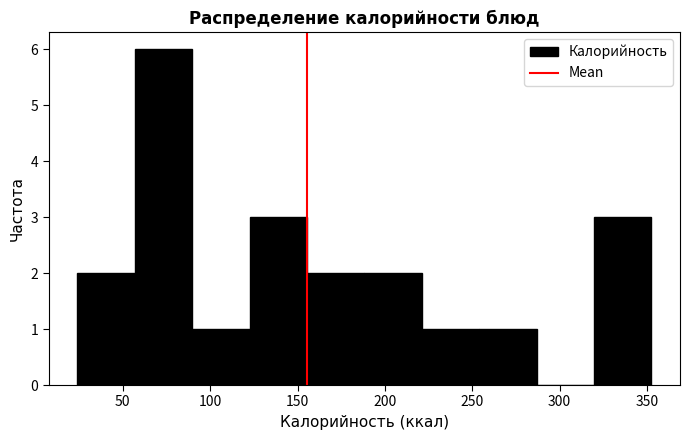

Reading left to right, transcribe this chart: for each bar, give the range it covers on the x-axis and its height. Neither the bar edges nor the heights are printed on the chart, so give them approximately, as read against the axes.

25 to 55: 2
55 to 90: 6
90 to 125: 1
125 to 155: 3
155 to 190: 2
190 to 220: 2
220 to 255: 1
255 to 285: 1
285 to 320: 0
320 to 355: 3